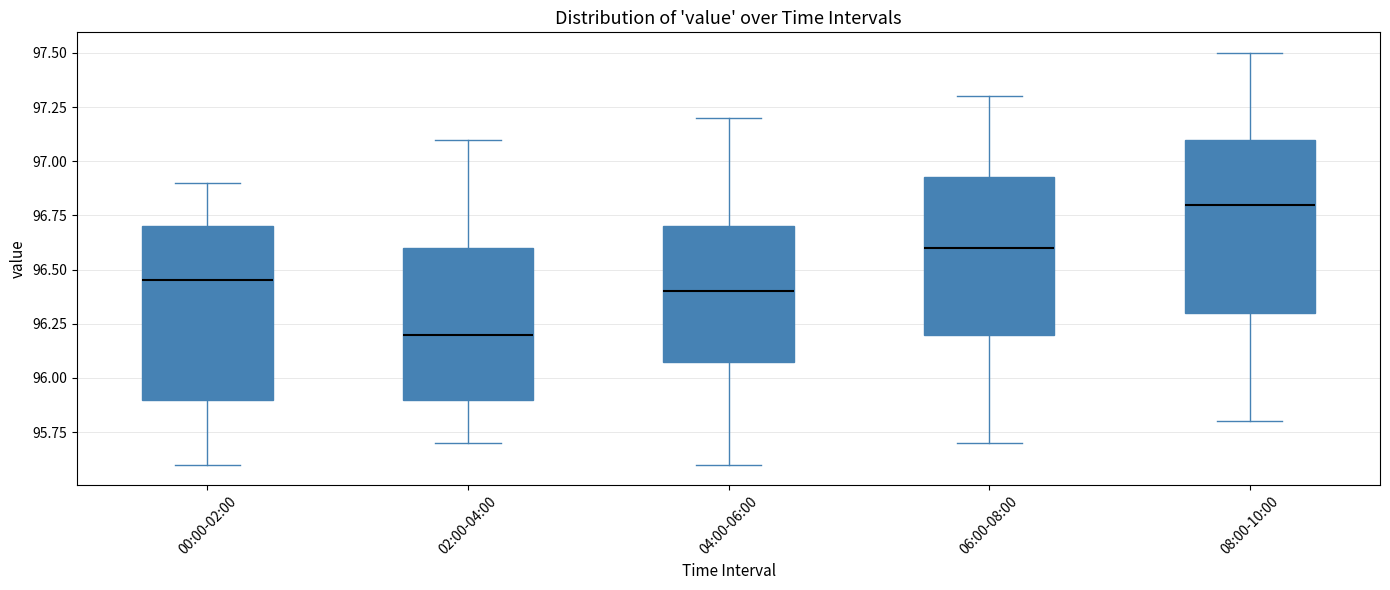

Where does the median line of the box for 06:00-08:00 sit on the y-axis? The values are not printed on the chart, so give them approximately, as read against the axis.

96.60